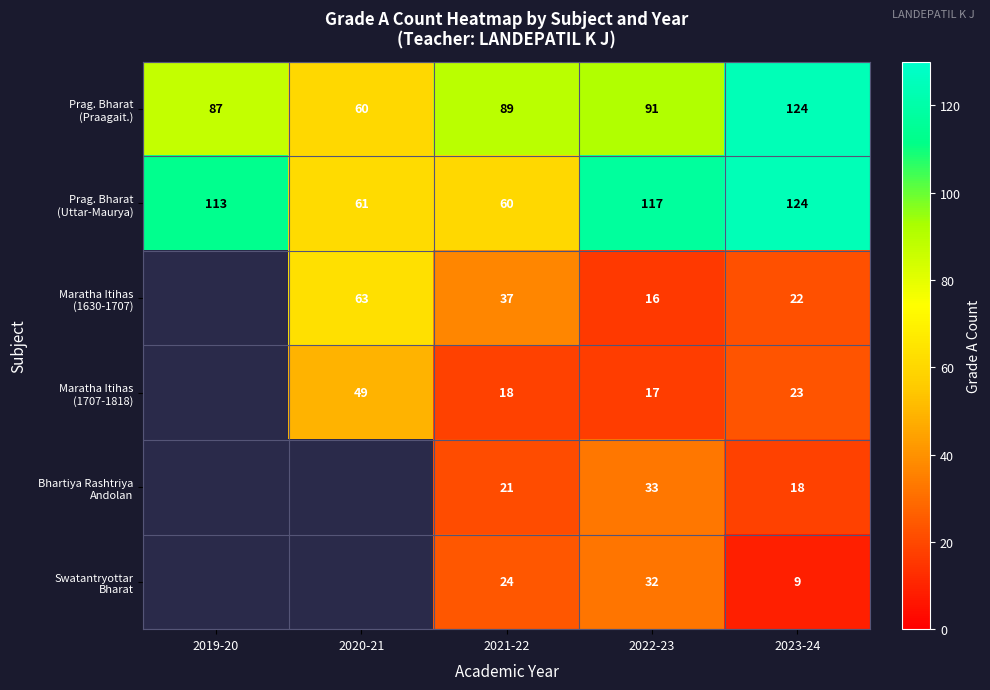

At which category is the sum across all series the highest?

2023-24